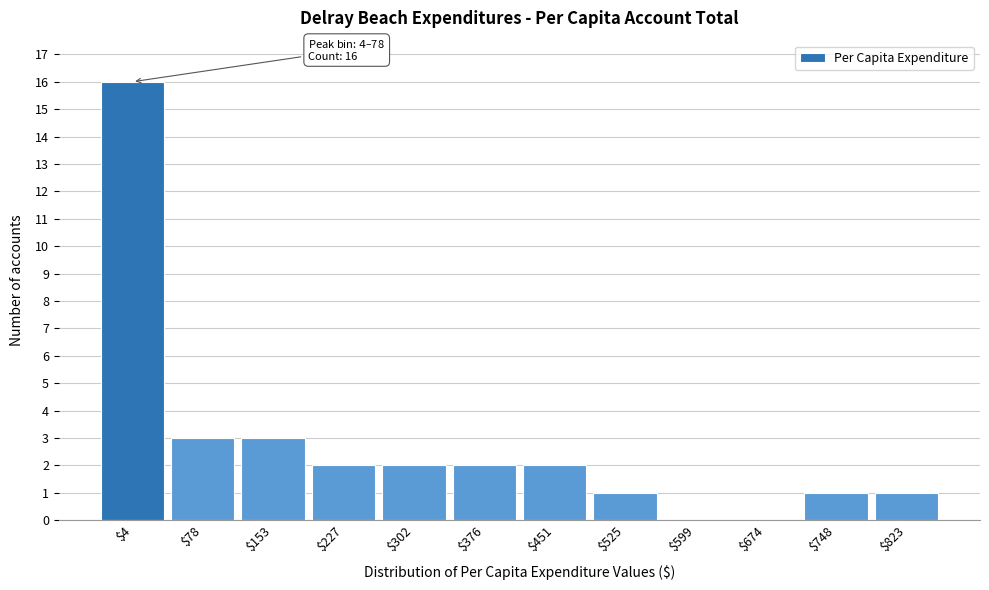

Is it true that the value at $823 is 1?

True